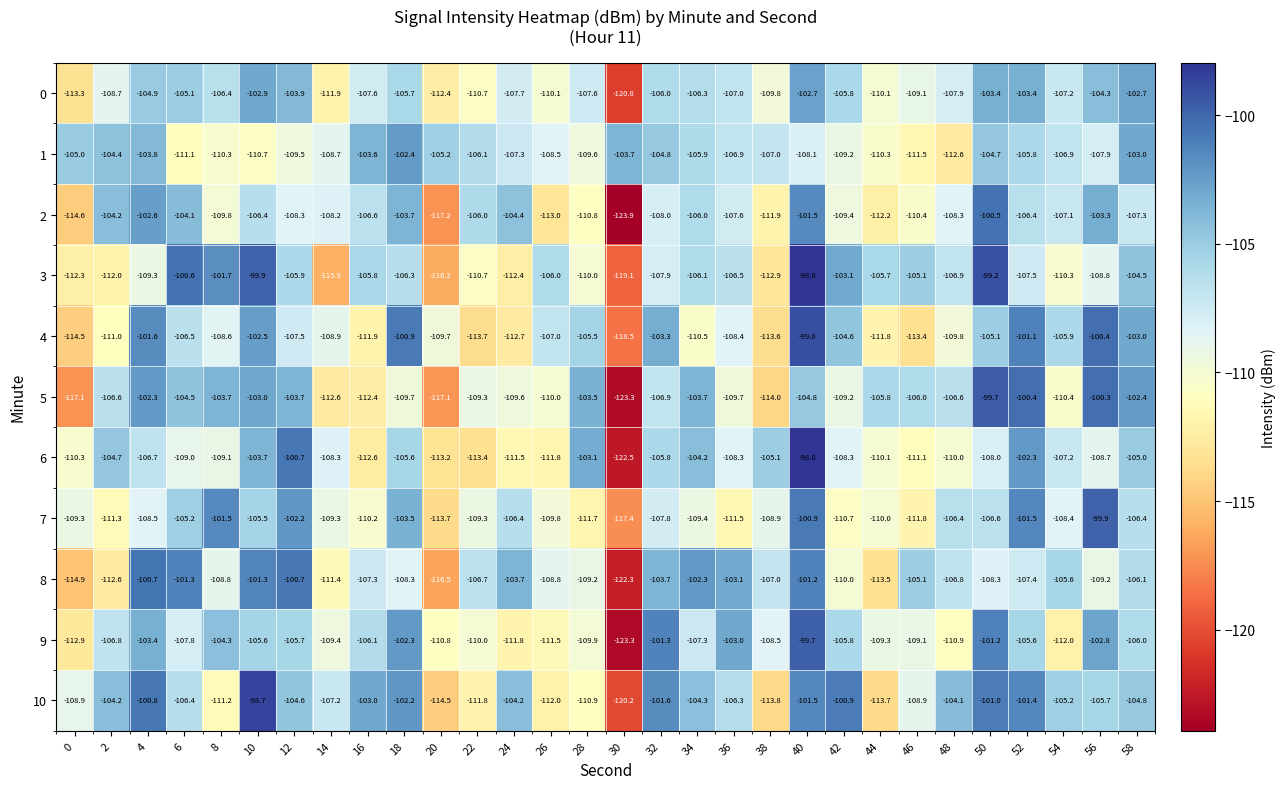

At which label is 0 closest to -111?

22